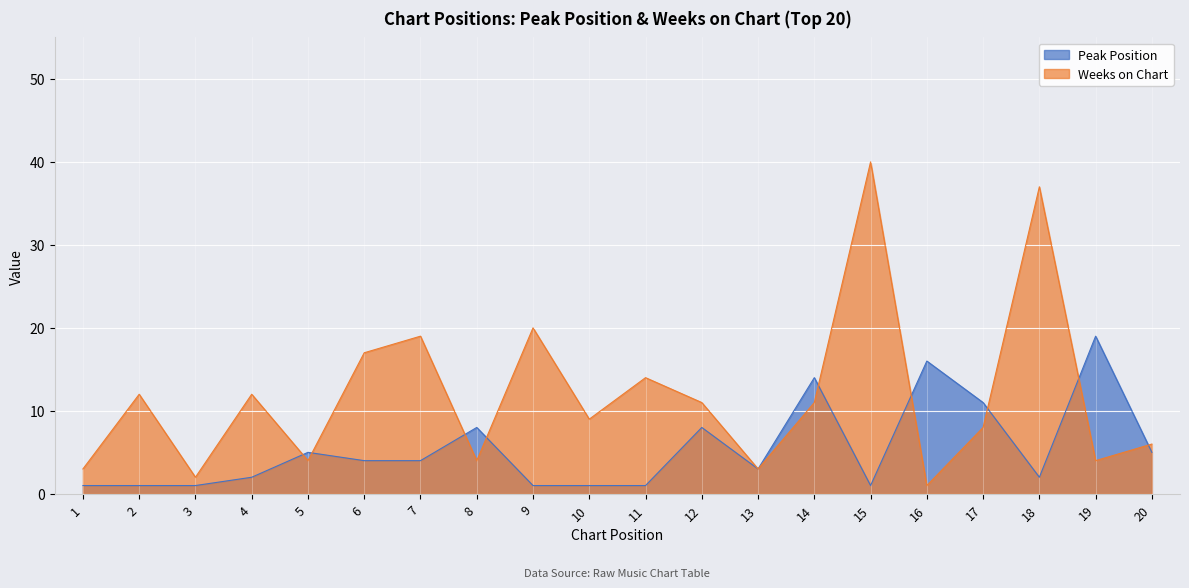

True or false: Peak Position has more than 1 points higher than both neighbors.

True